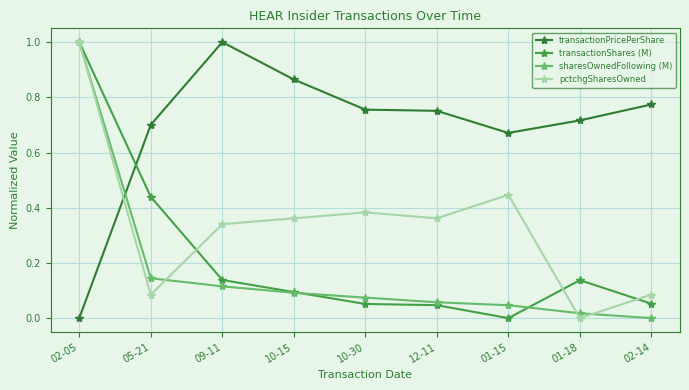

How many lines are shown in the chart?

4